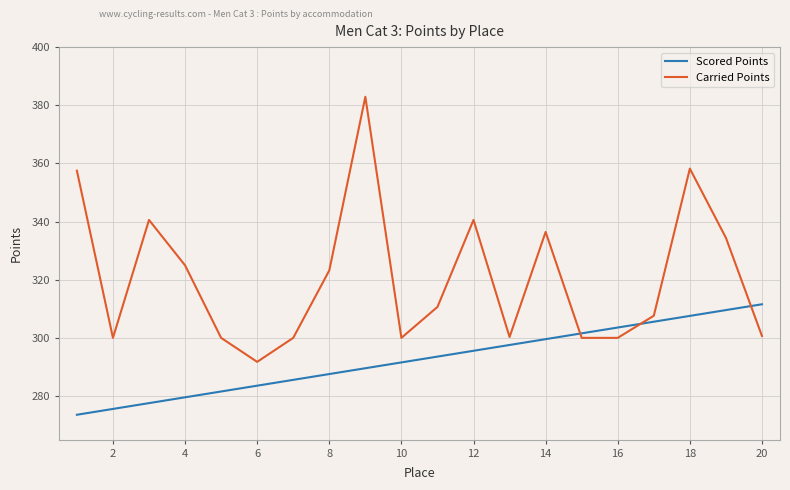

How many times do Carried Points and Scored Points cross each other?

3